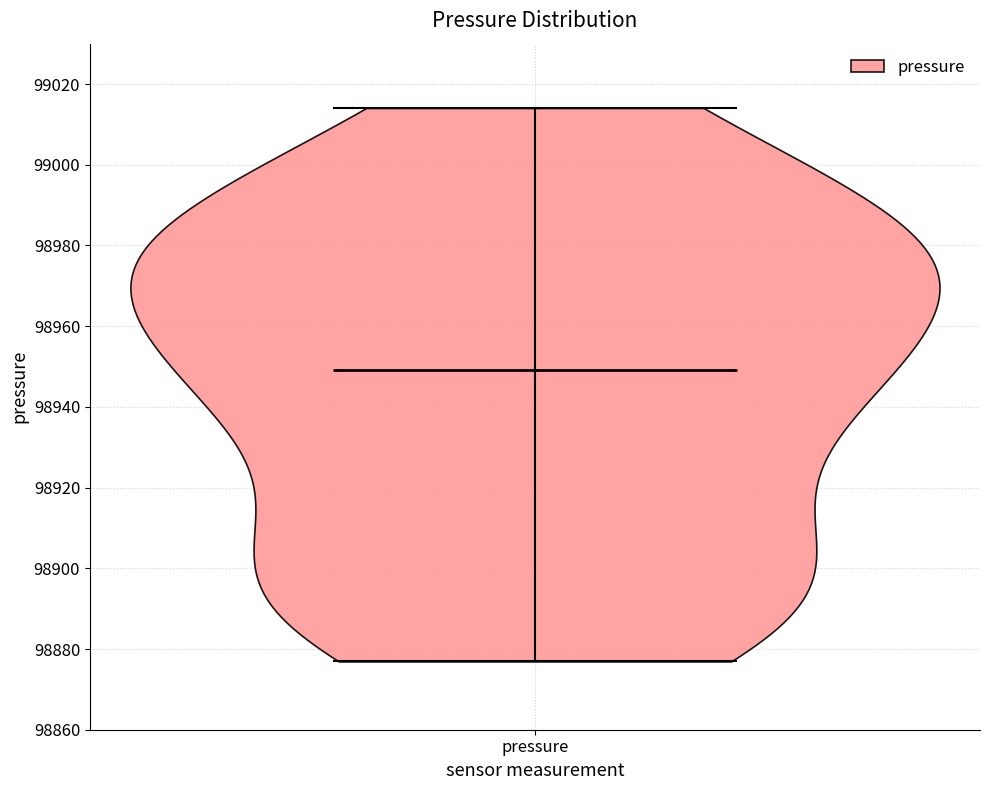

Read this violin plot against the y-axis: where its median line is, and the lowest and highest points the violin reaches. The values are not printed on the chart, so give them approximately, as read against the axis.

median line 98950, lowest point 98876, highest point 99014